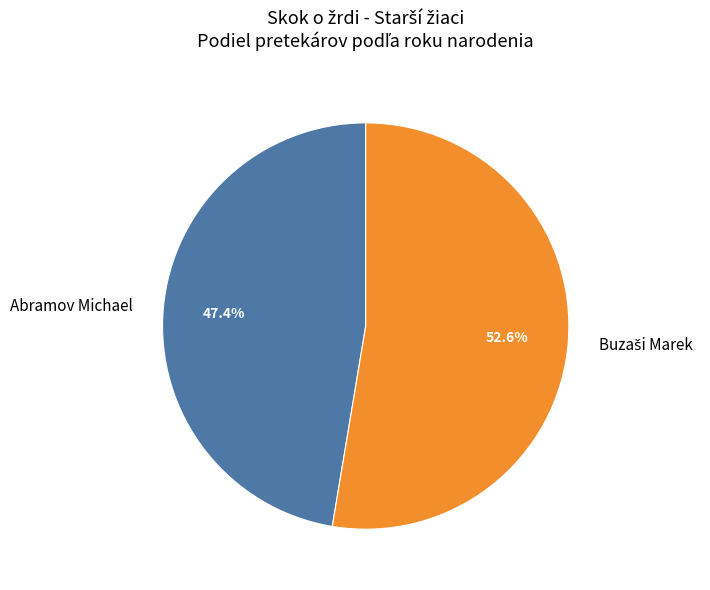

How many slices are in this pie chart?

2